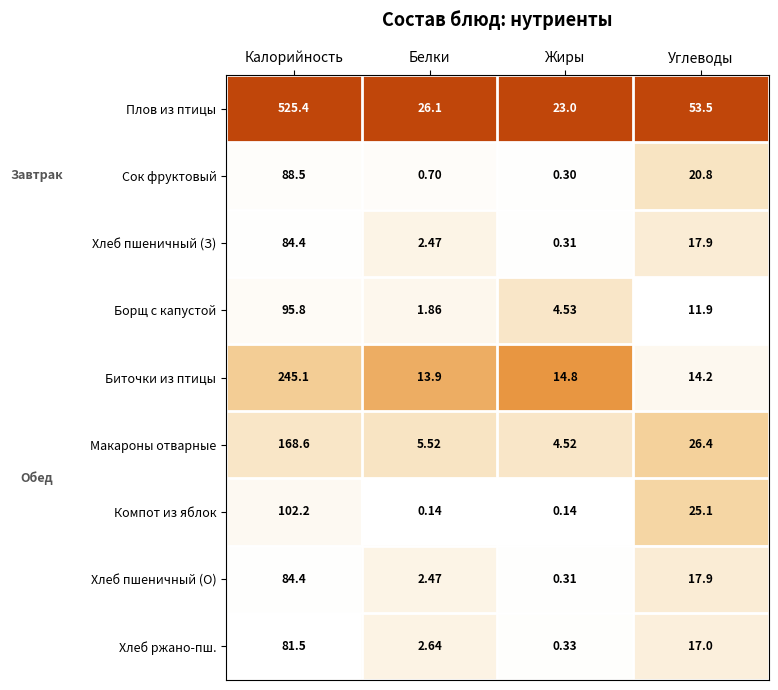

What is the spread (max minus min) of values at Калорийность?

443.9